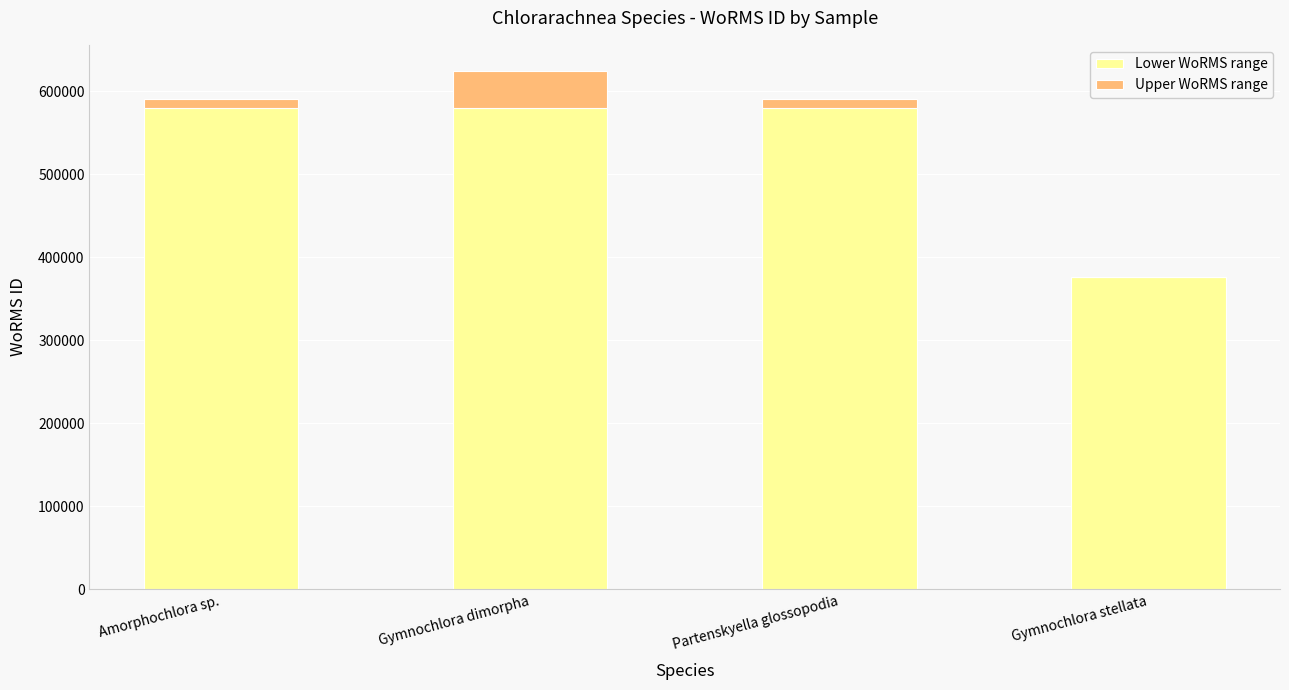

At which category is the sum across all series the highest?

Gymnochlora dimorpha